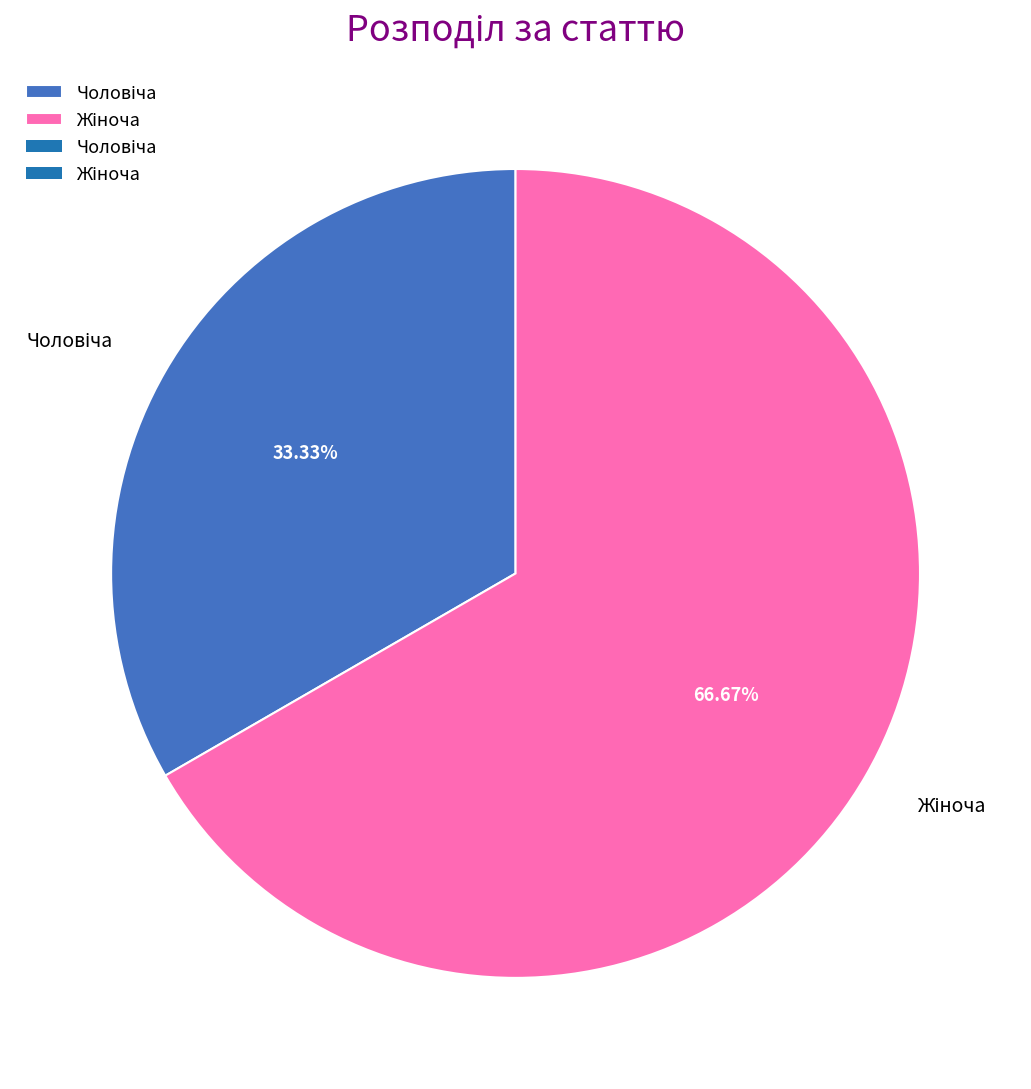

Does any single category account for the majority?

Yes